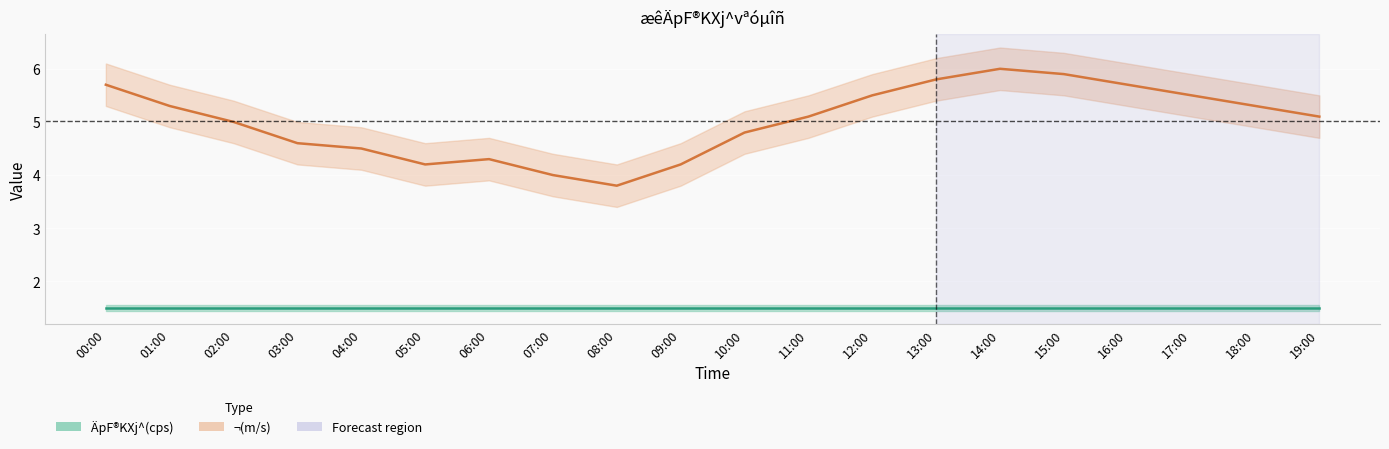

What are all the series names shown in the legend?

¬(m/s), ÄpF®KXj^(cps)